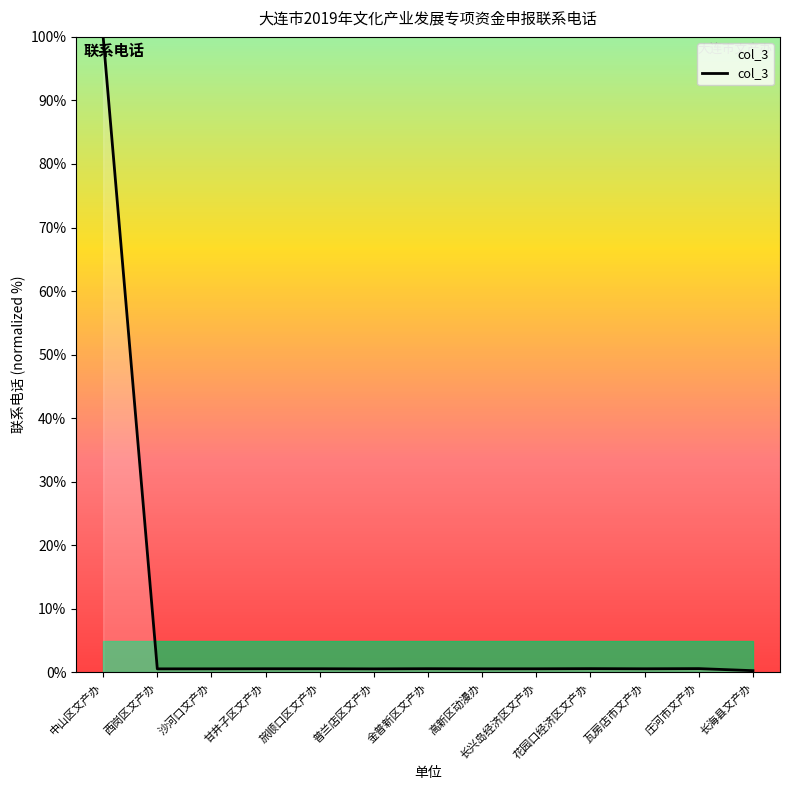

True or false: the data shows 100.0 at 中山区文产办.

True